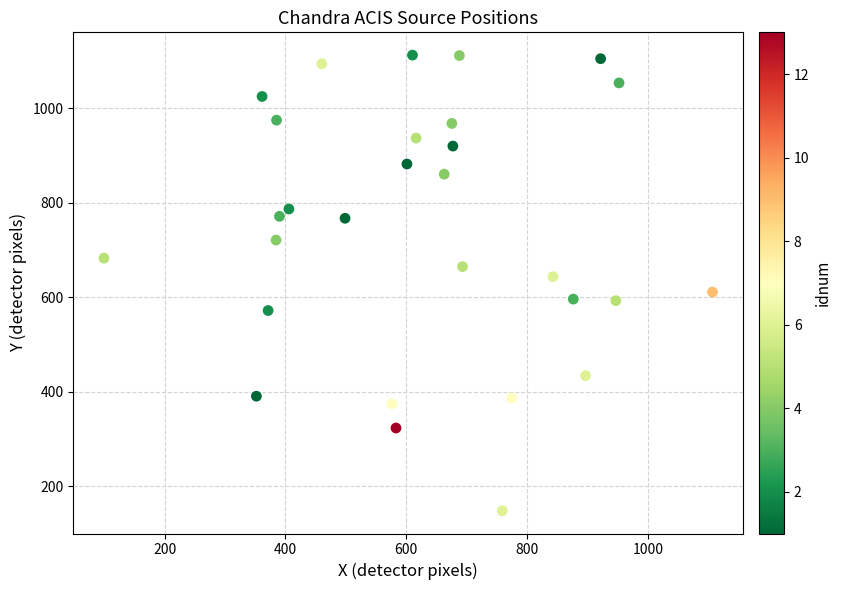

What is the range of X values (max minus min)?

1007.4